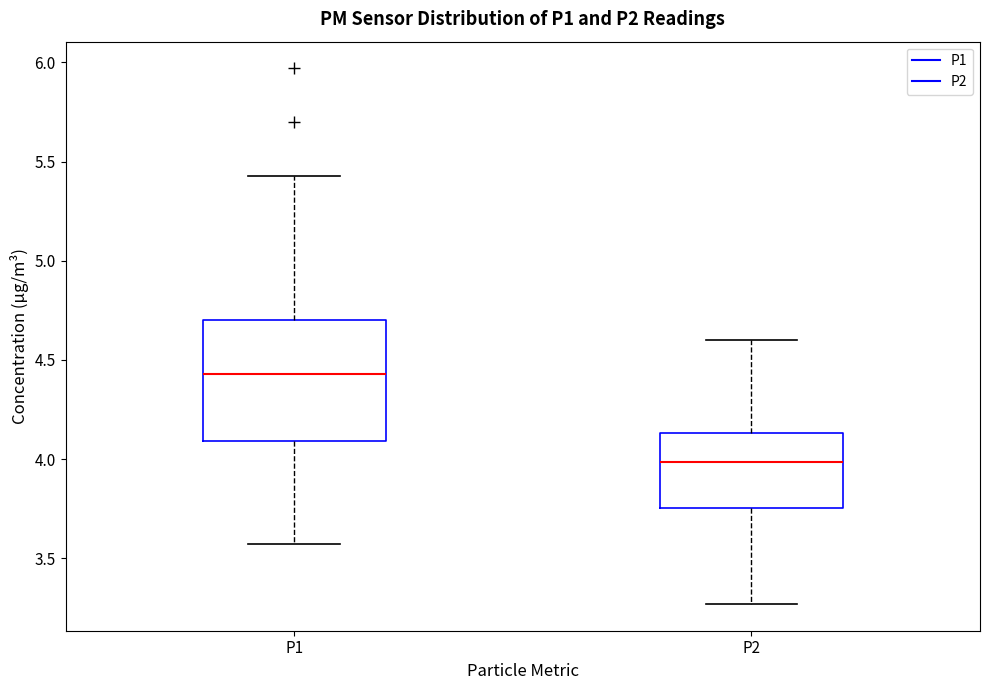

Which box is the tallest, from its lower edge to its upper edge?

P1